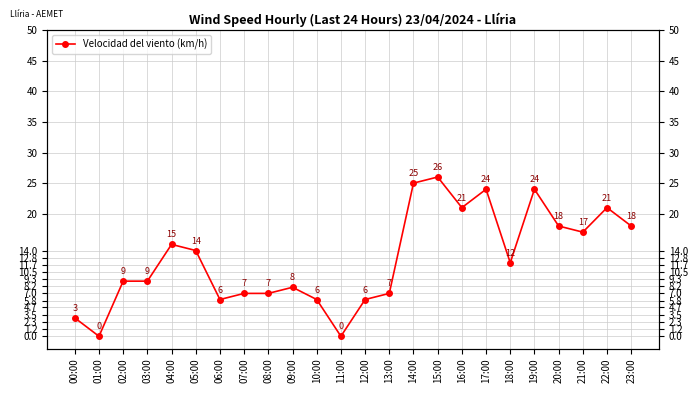

What is the sum of all values?

303